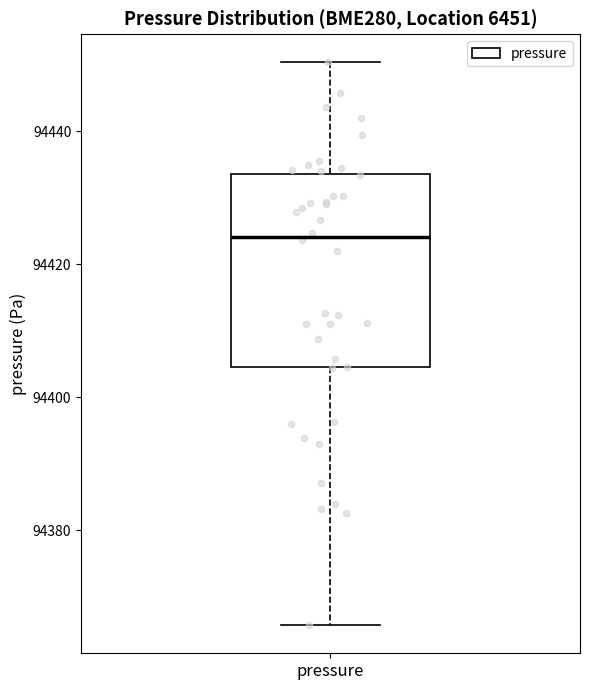

Read this box plot against the y-axis: the position of the median line, the range covered by the box, and the ends of both whiskers. The values are not printed on the chart, so give them approximately, as read against the axis.

median 94424, box 94404 to 94434, whiskers 94366 to 94450